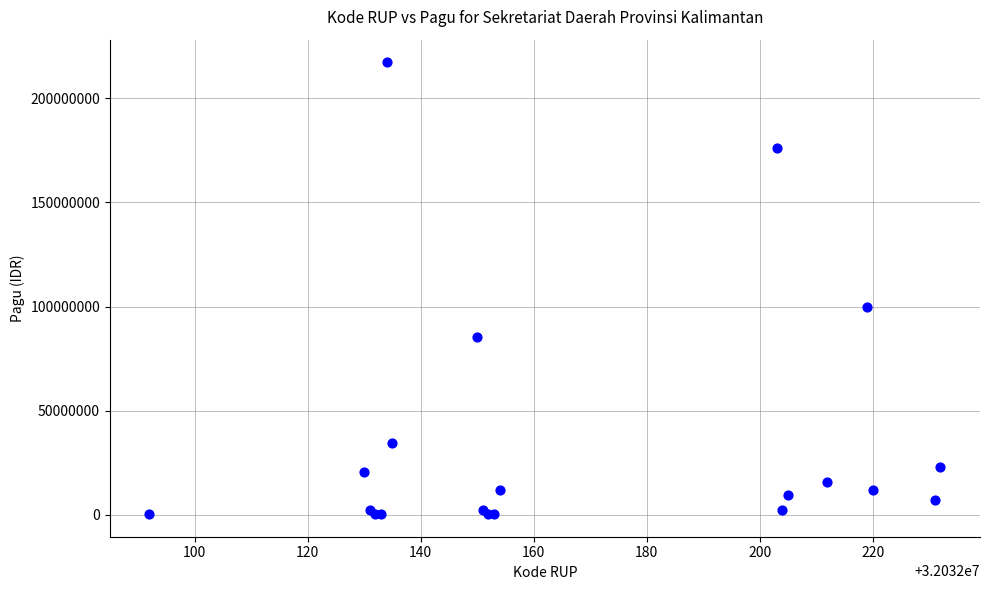

What Y value in the scatter plot is closest to 108800000?

99958000